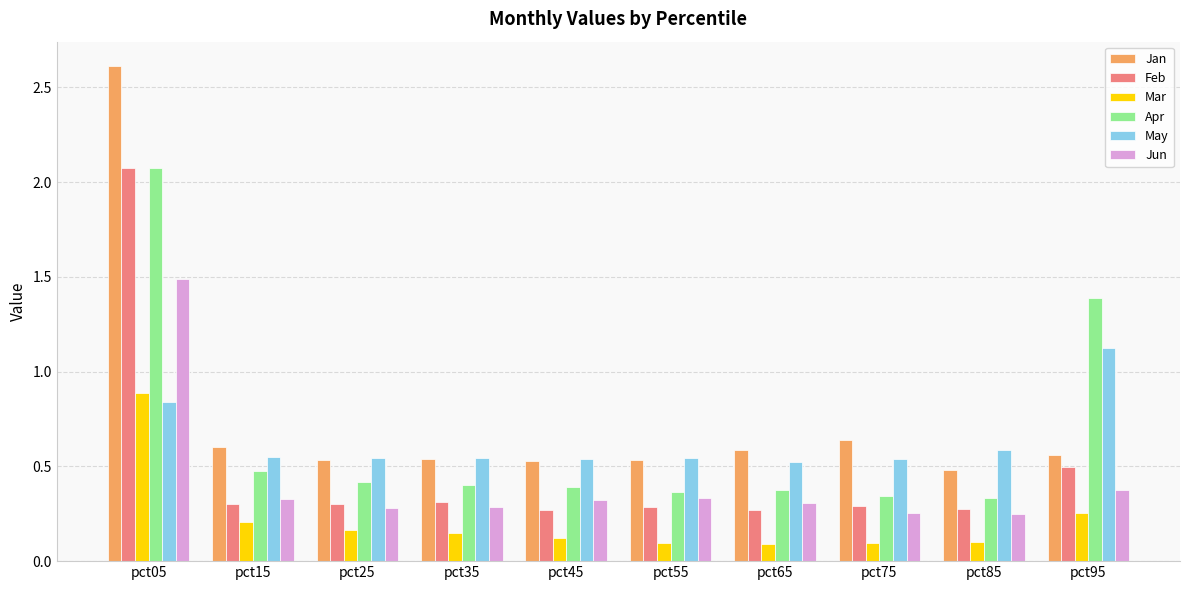

What is the spread (max minus min) of values at pct05?

1.8